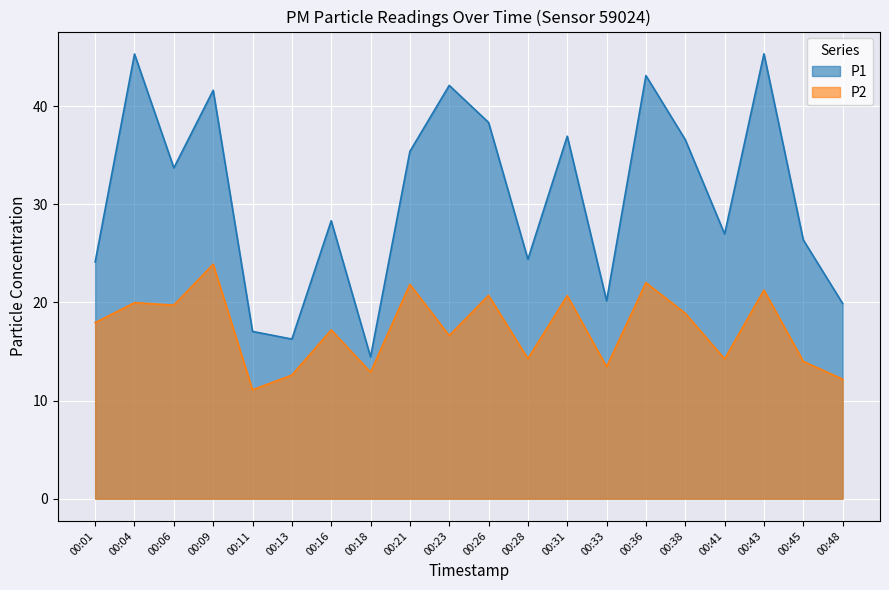

What is the maximum value shown in the chart?

45.4